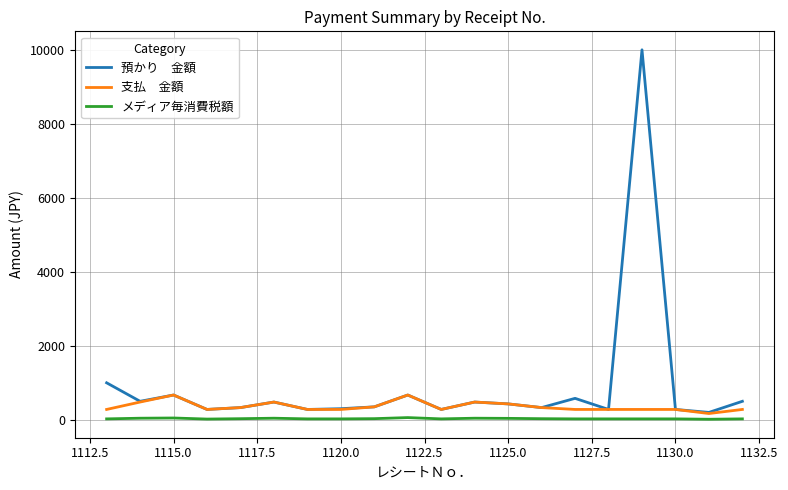

What is the maximum value shown in the chart?

10000